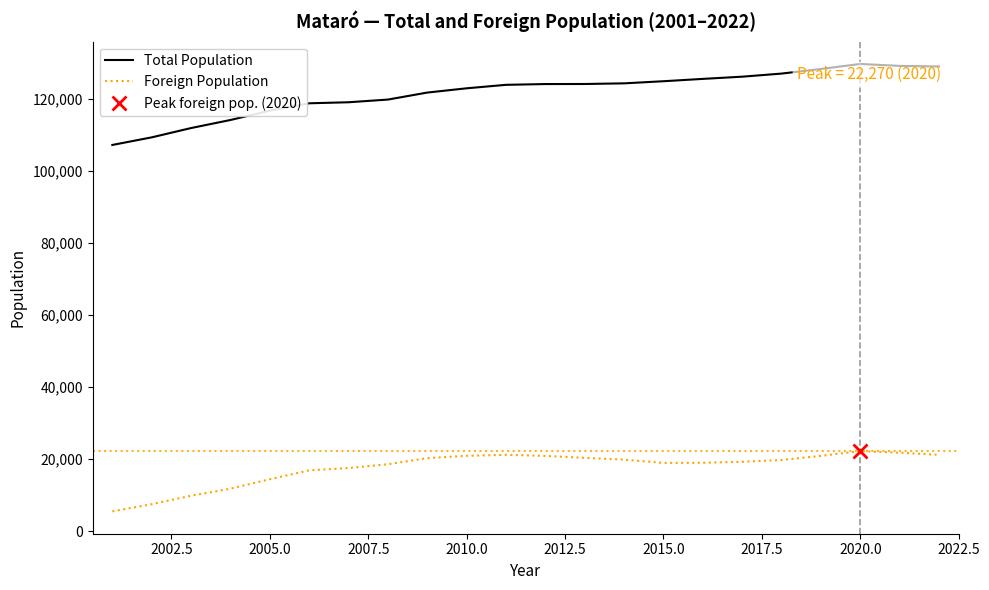

Does the chart have visible grid lines?

No